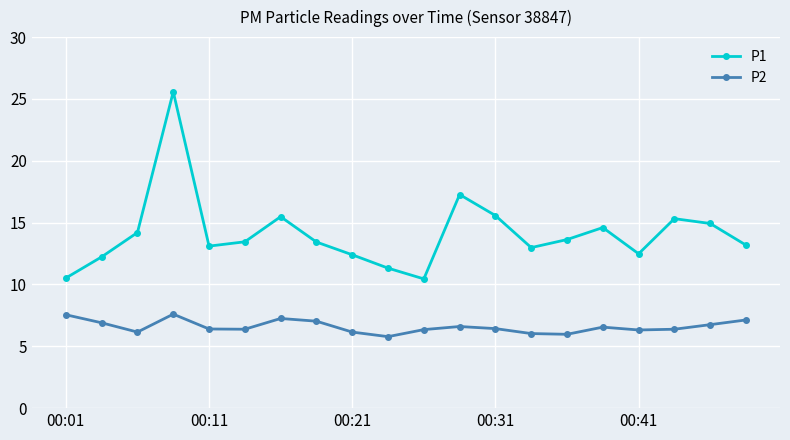

How many distinct data groups are displayed?

2